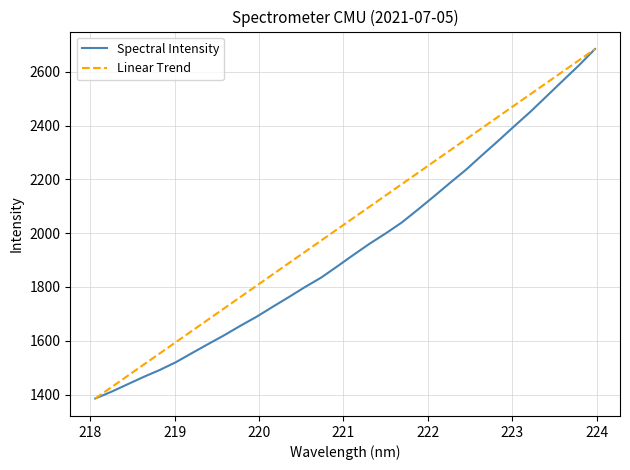

List the series in order of their overall mean, lowest first.

Spectral Intensity, Linear Trend